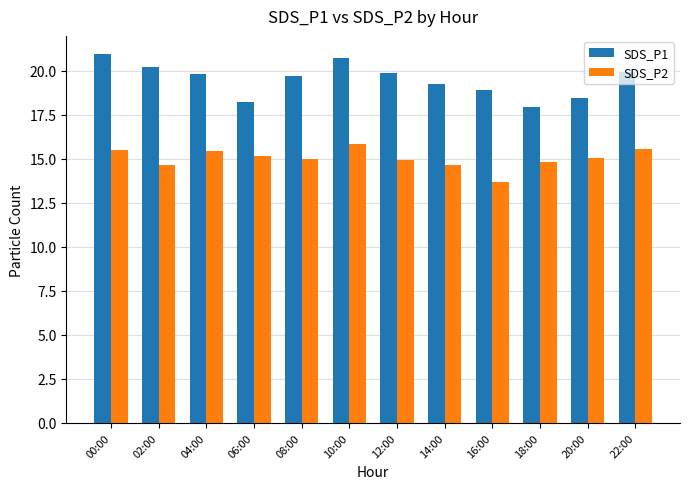

At how many categories does at least one series exceed 14?

12